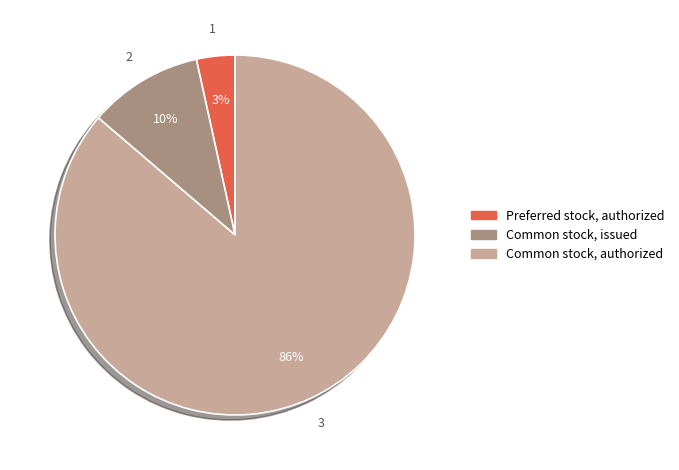

To the nearest percent, what is the average slice percentage?

33%